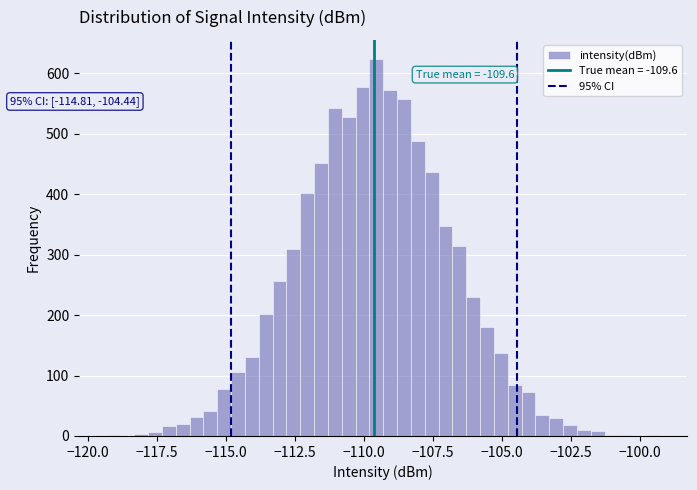

Read against the x-axis, roughly where is the centre of the tallest bar?

-109.5